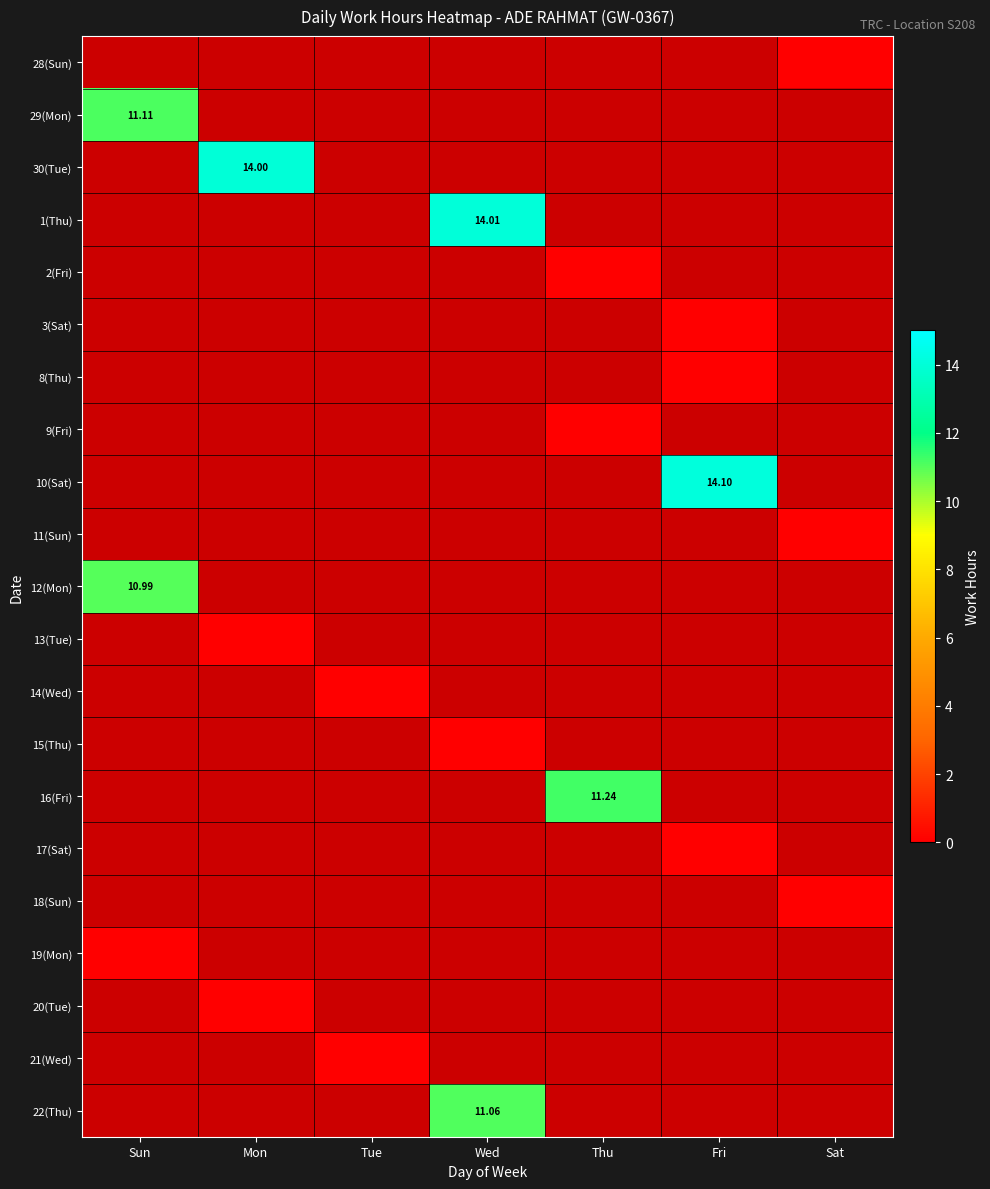

True or false: 15(Thu) has a value of 0.4 at Wed.

False